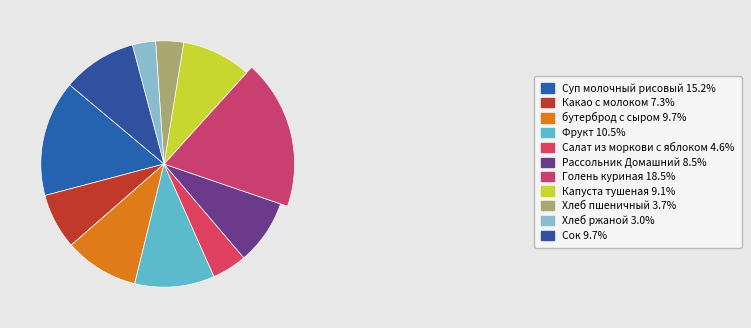

How many slices are in this pie chart?

11